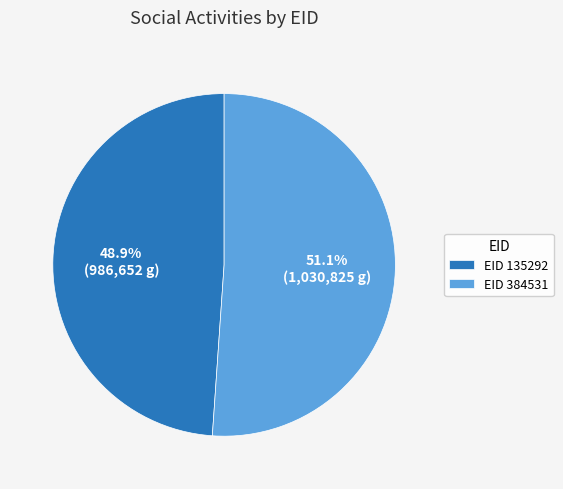

Rank the categories by value from lowest to highest.

EID 135292, EID 384531